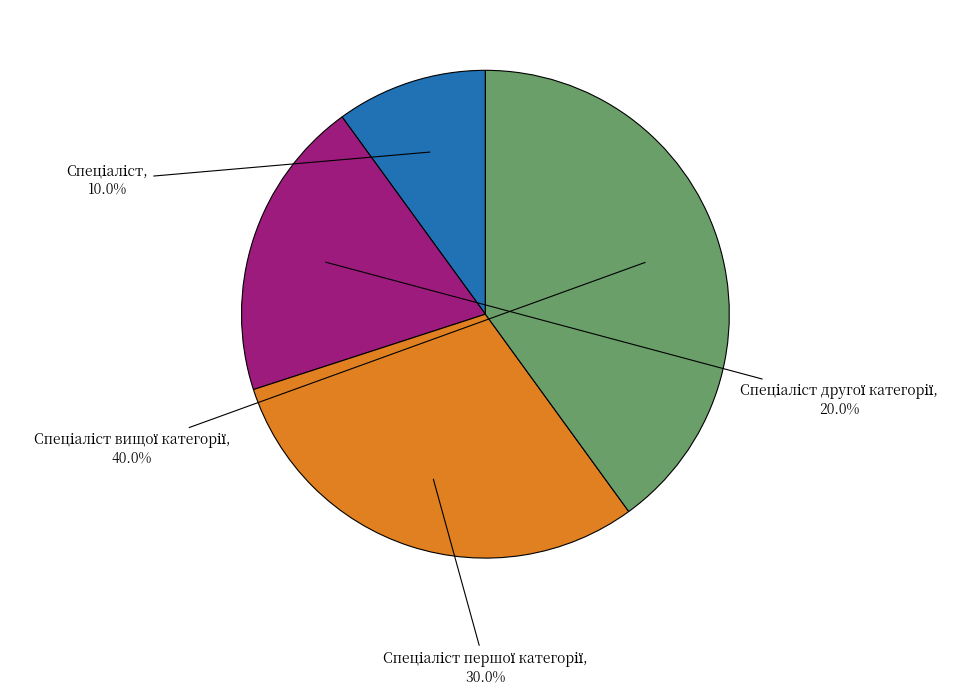

Does any single category account for the majority?

No